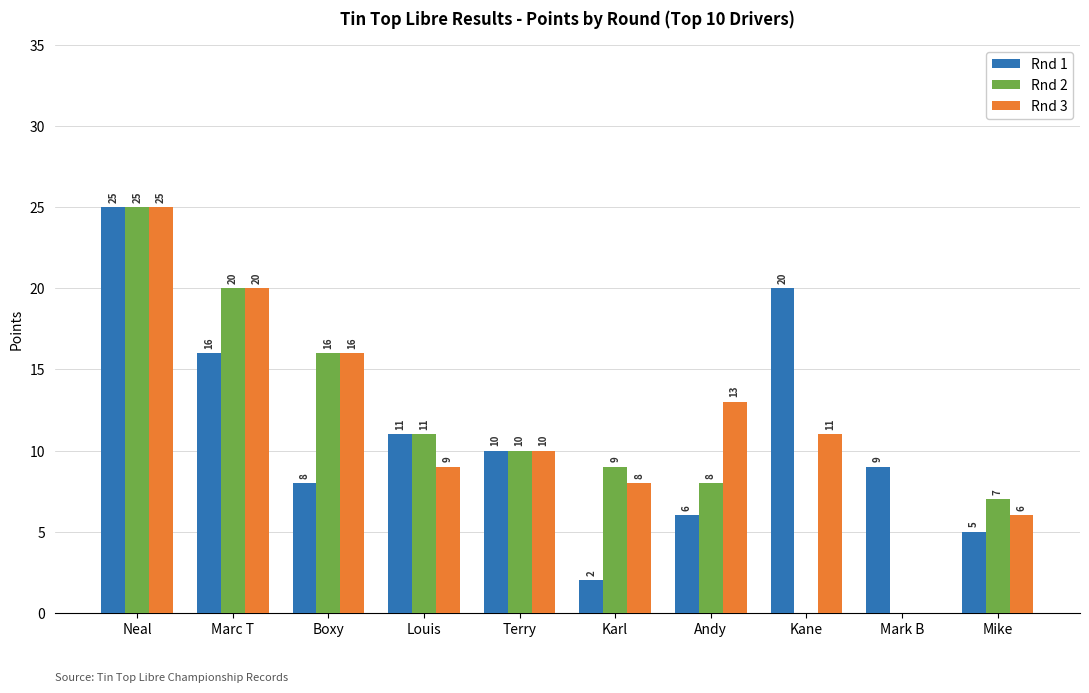

Which series changed the most between Marc T and Kane?

Rnd 2